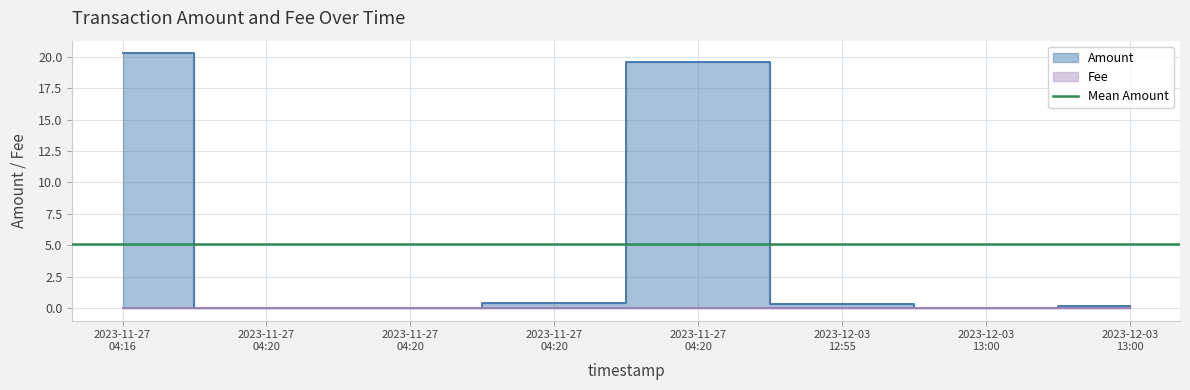

The Fee series shows 0.0 at 2023-11-27 04:20:31. True or false?

True